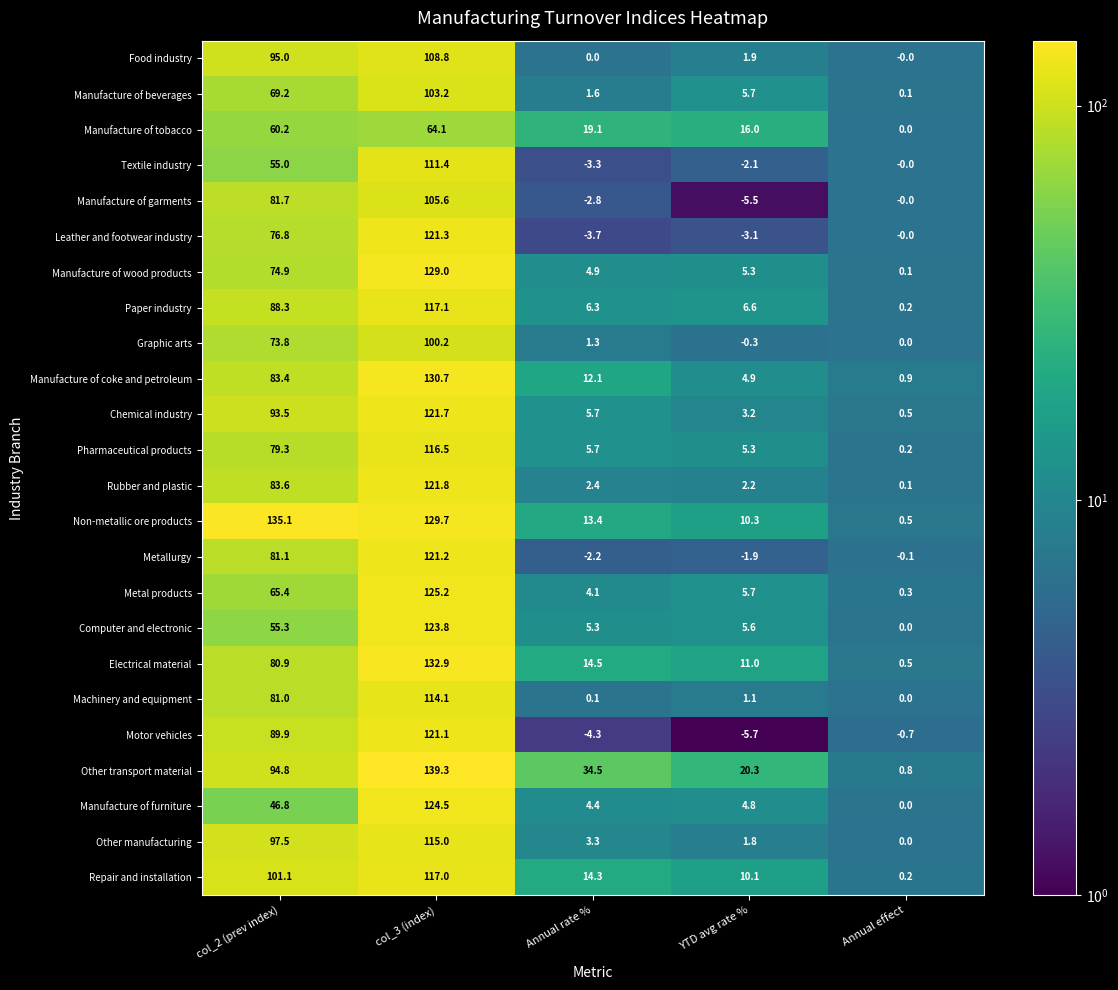

Where does the Textile industry series first go above 0?

col_2 (prev index)